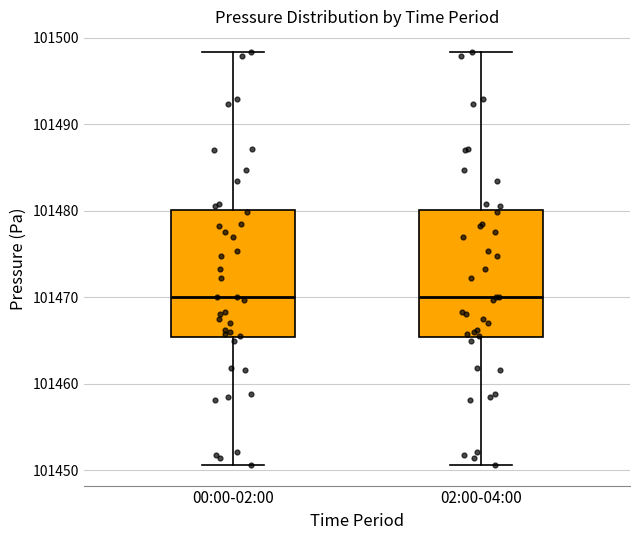

Reading left to right, transcribe this box plot: for each box, give where its median line is, the range the box spans, and where its two whiskers end, as read against the y-axis. The values are not printed on the chart, so give them approximately, as read against the axis.

00:00-02:00: median 101470, box 101465 to 101480, whiskers 101451 to 101498
02:00-04:00: median 101470, box 101465 to 101480, whiskers 101451 to 101498